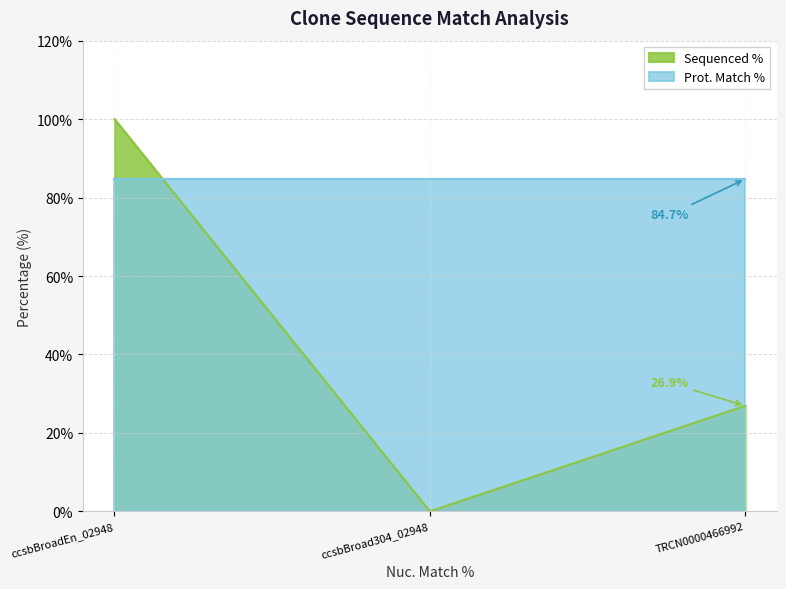

What is the difference between the values at ccsbBroadEn_02948 and TRCN0000466992?

73.1